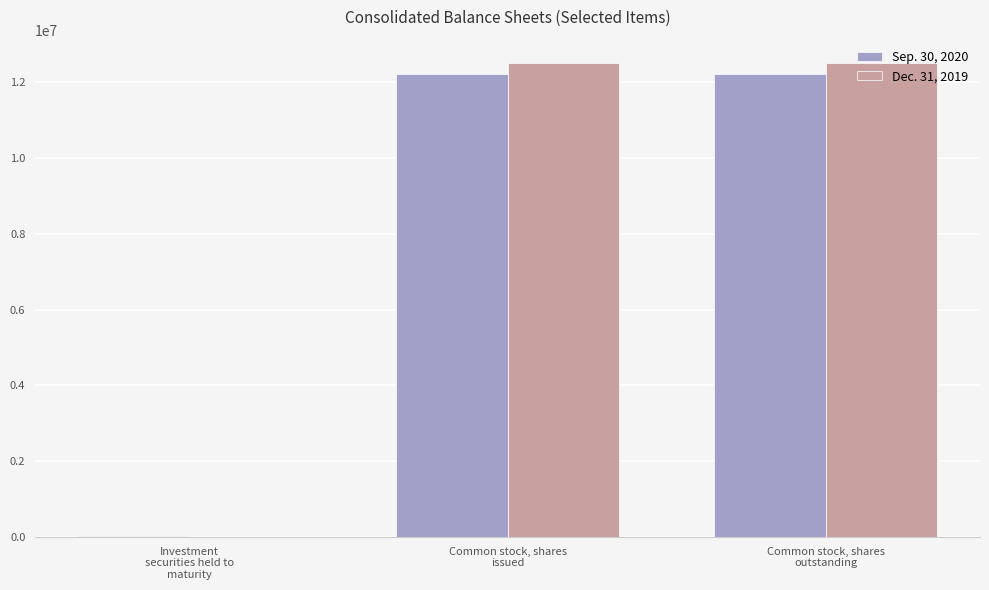

What is the total value across all series at Common stock, shares
issued?

24717873